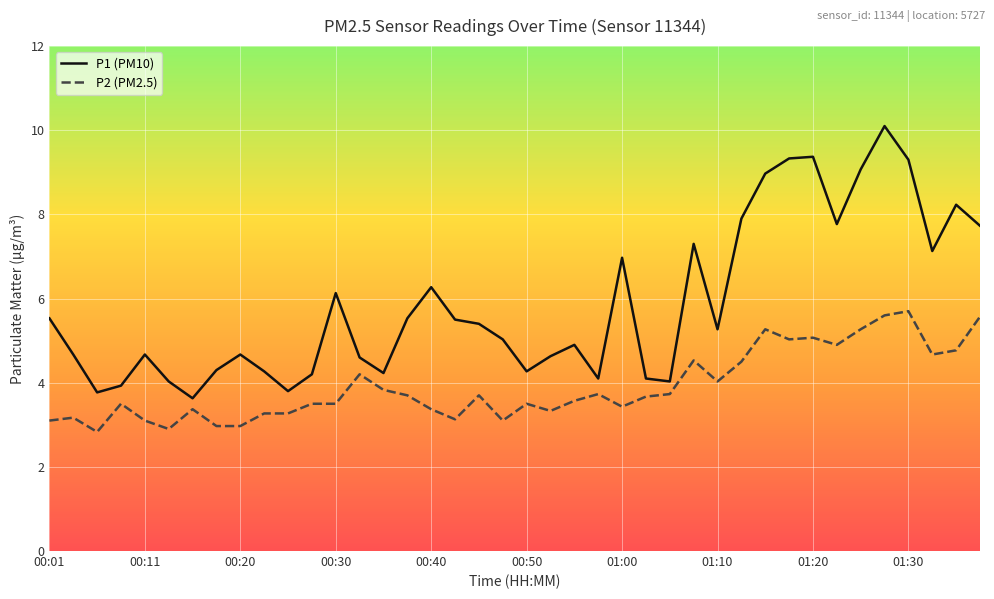

Rank the series by their maximum value, from lowest to highest.

P2 (PM2.5), P1 (PM10)